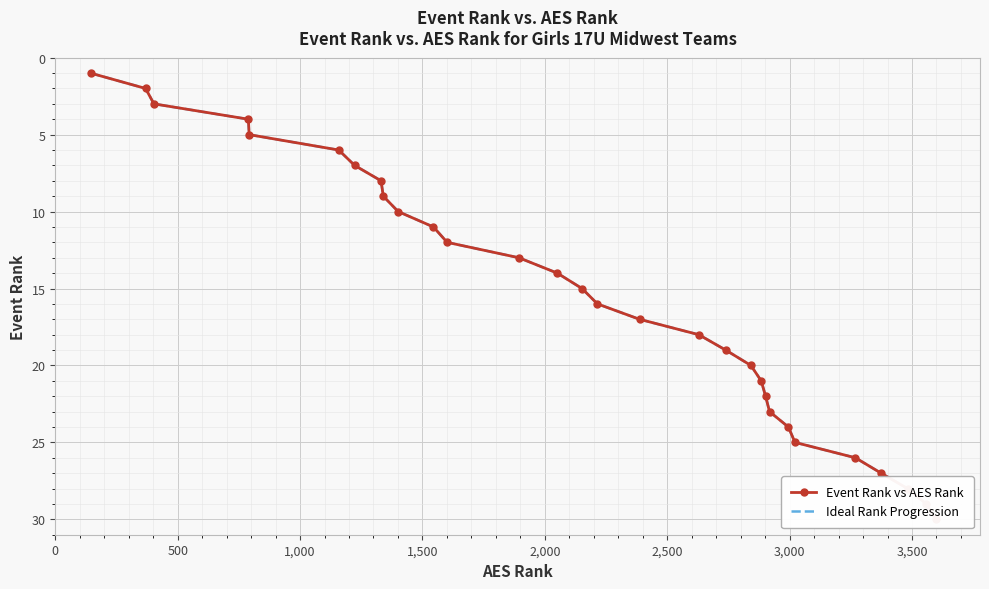

Reading left to right, list all the values displayed in this chart.

Event Rank vs AES Rank: 1	2	3	4	5	6	7	8	9	10	11	12	13	14	15	16	17	18	19	20	21	22	23	24	25	26	27	28	29	30
Ideal Rank Progression: 1	2	3	4	5	6	7	8	9	10	11	12	13	14	15	16	17	18	19	20	21	22	23	24	25	26	27	28	29	30